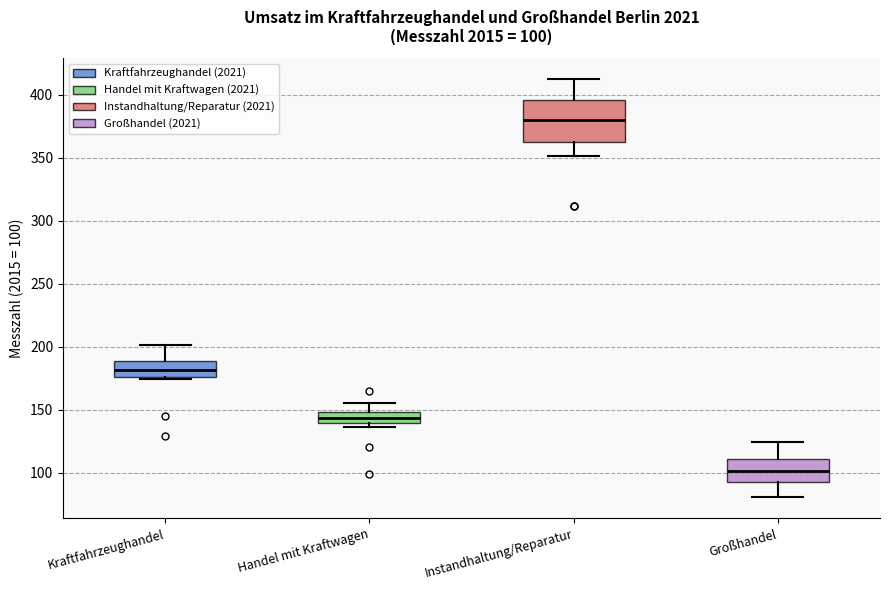

Which box's median line is the highest?

Instandhaltung/Reparatur